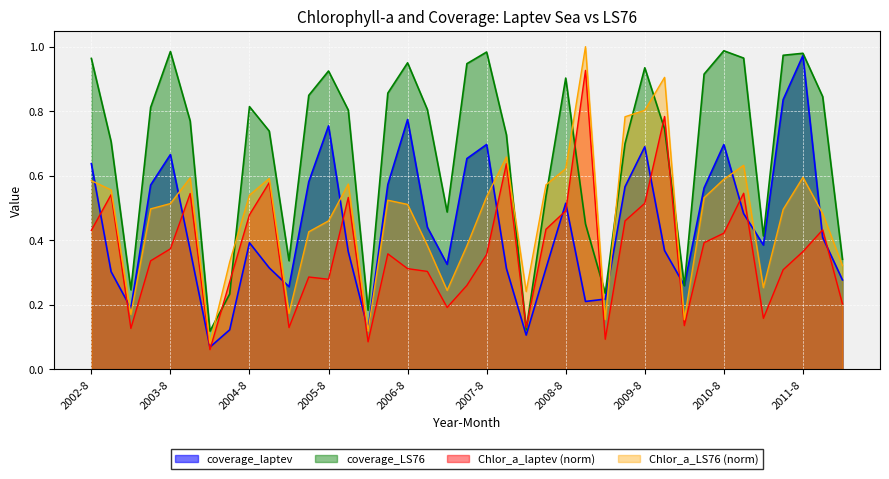

What is the sum of the Chlor_a_LS76 values at 2008-9 and 2002-8?

1.6